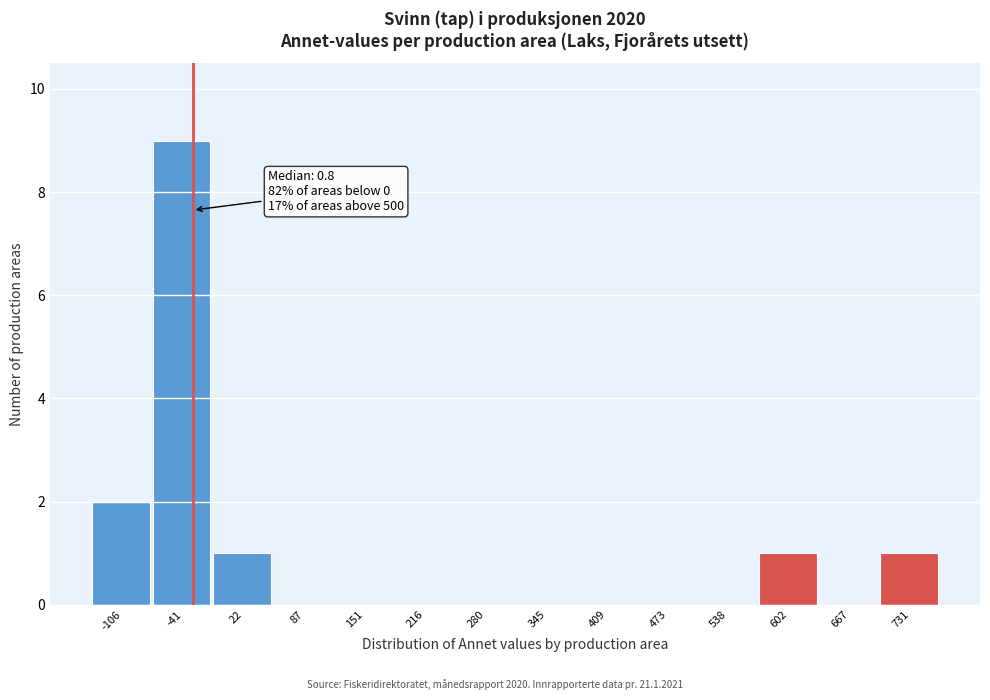

Reading right to left, transcribe all the data shown in this chart.

731=1	667=0	602=1	538=0	473=0	409=0	345=0	280=0	216=0	151=0	87=0	22=1	-41=9	-106=2